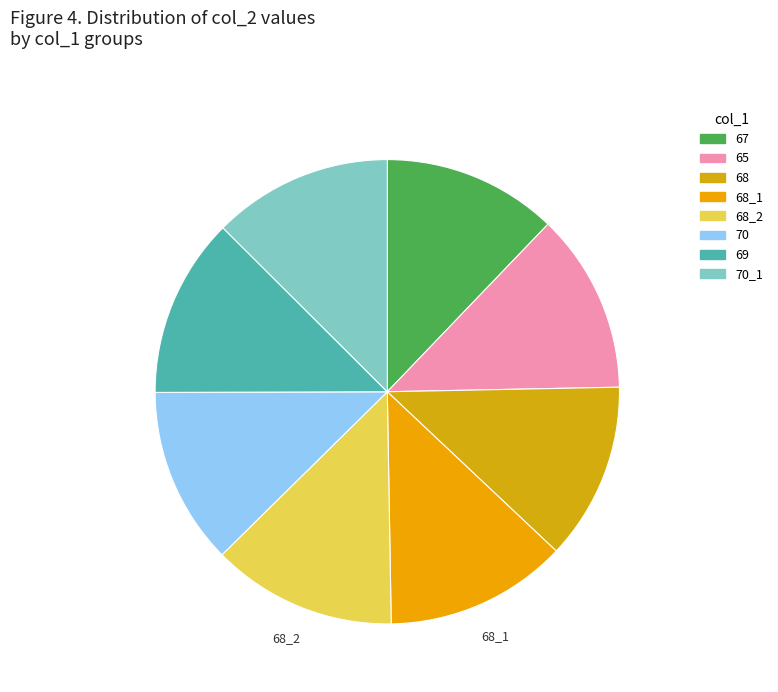

Which category has the smallest portion of the pie?

67